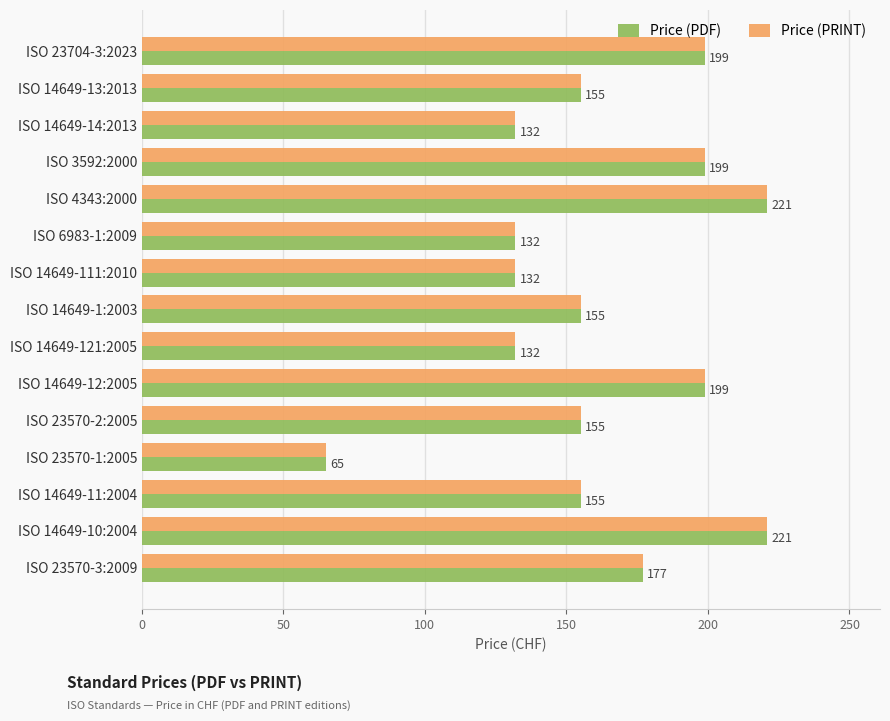

What is the difference between the maximum and minimum values in the Price (PRINT) series?

156